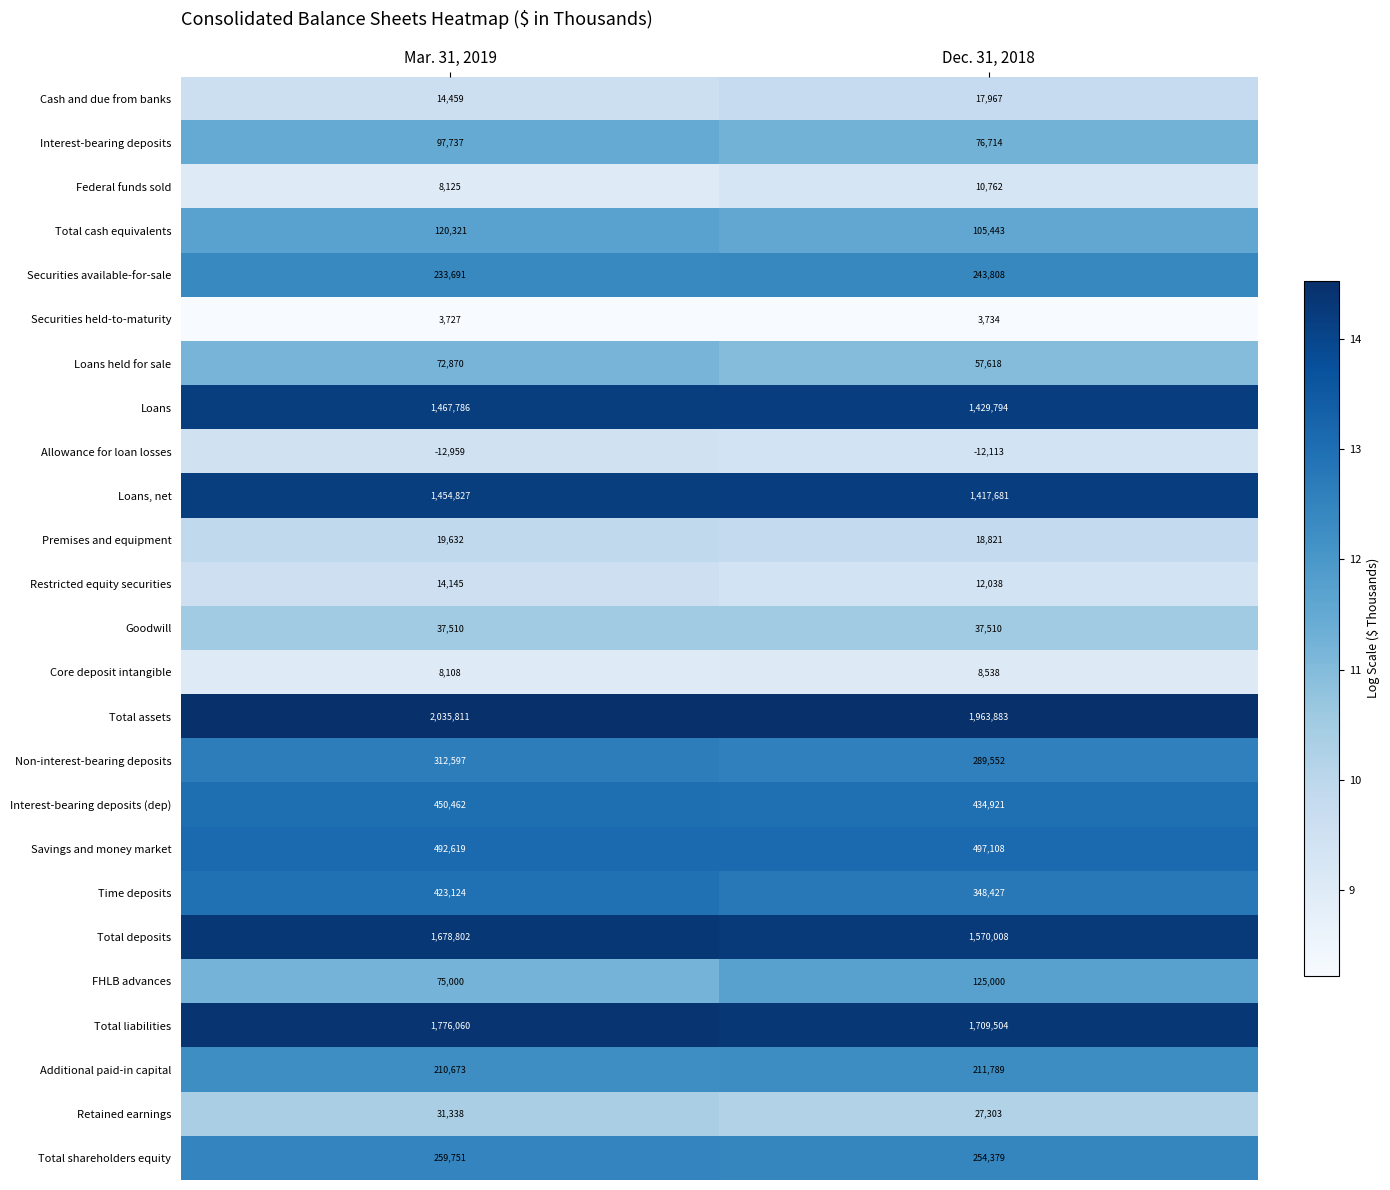

Where is Interest-bearing deposits (dep) nearest to the value 442691?

Dec. 31, 2018